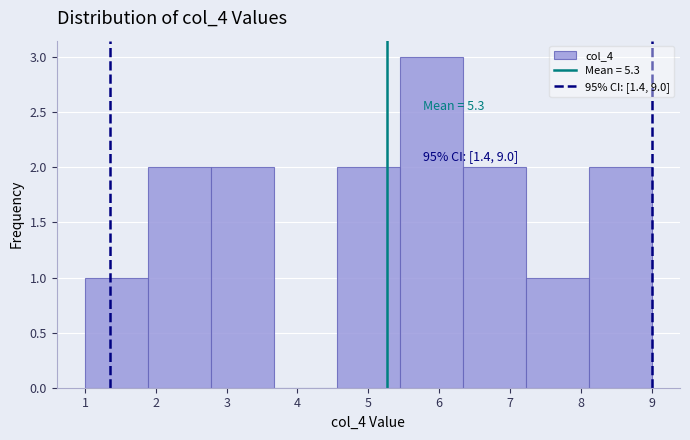

Over which range of the x-axis is the bar tallest?

5.4 to 6.3